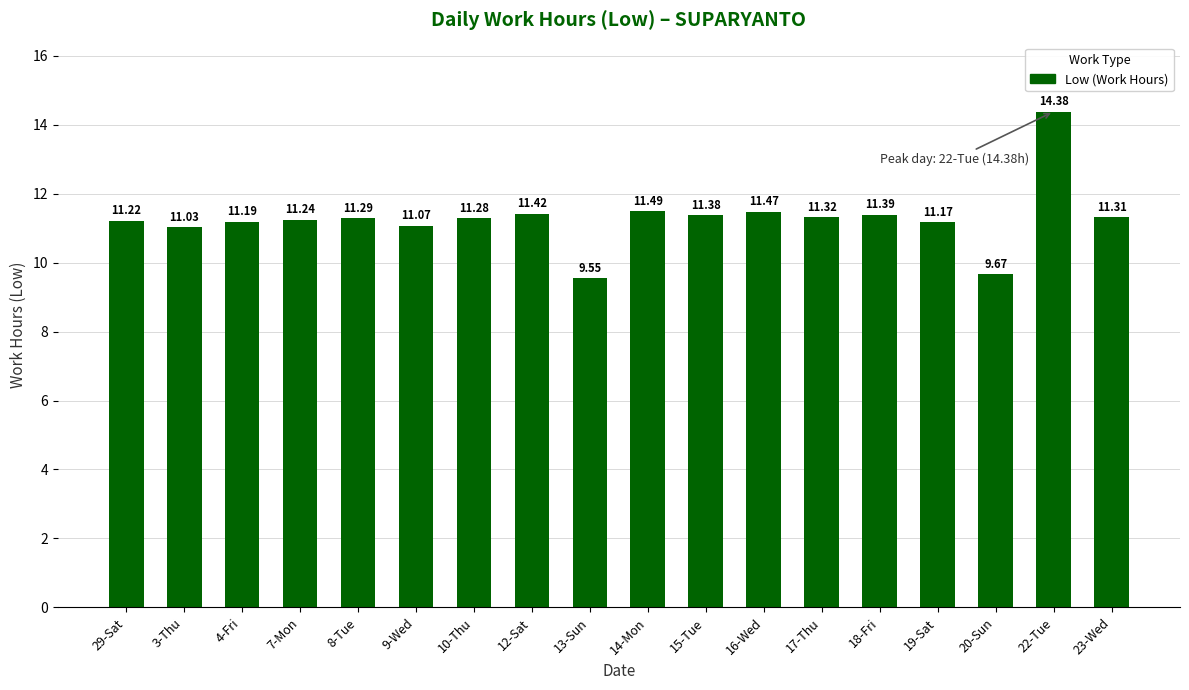

What is the difference between the second highest and second lowest values?

1.8